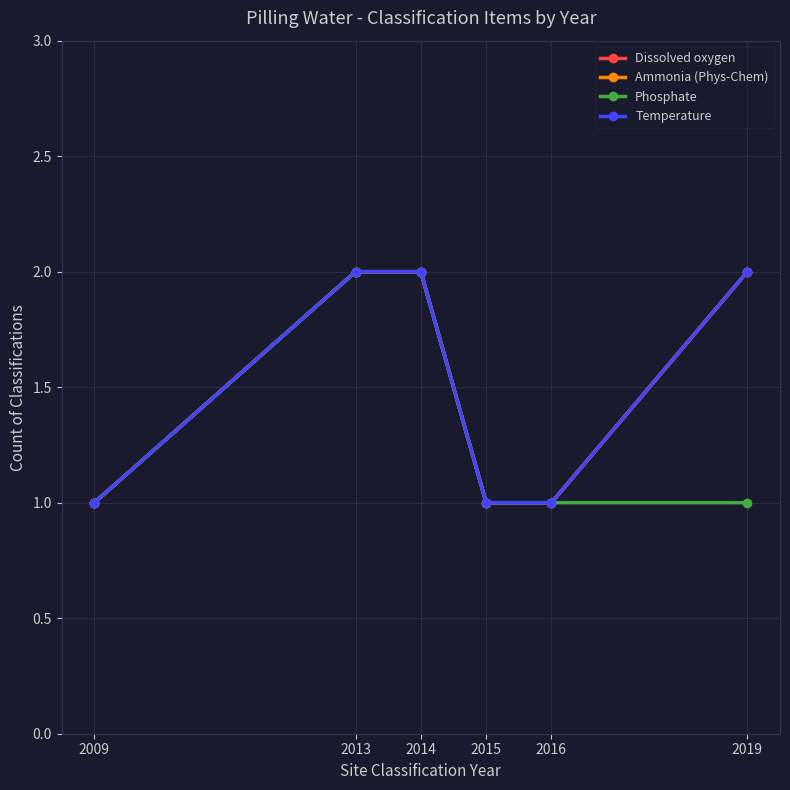

What is the difference between the second highest and second lowest values in the Ammonia (Phys-Chem) series?

1